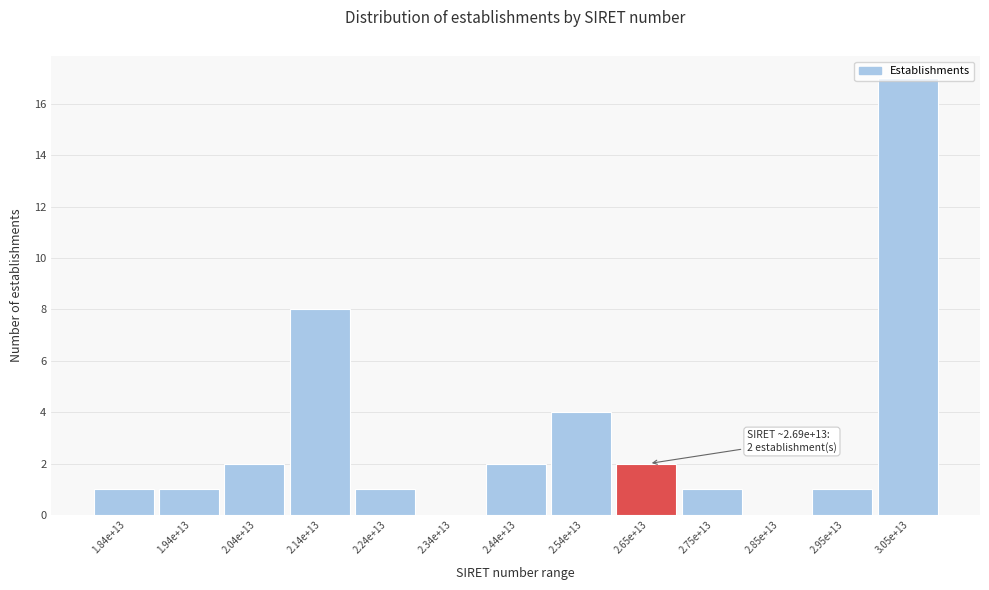

Is it true that the value at 2.95e+13 is 1?

True